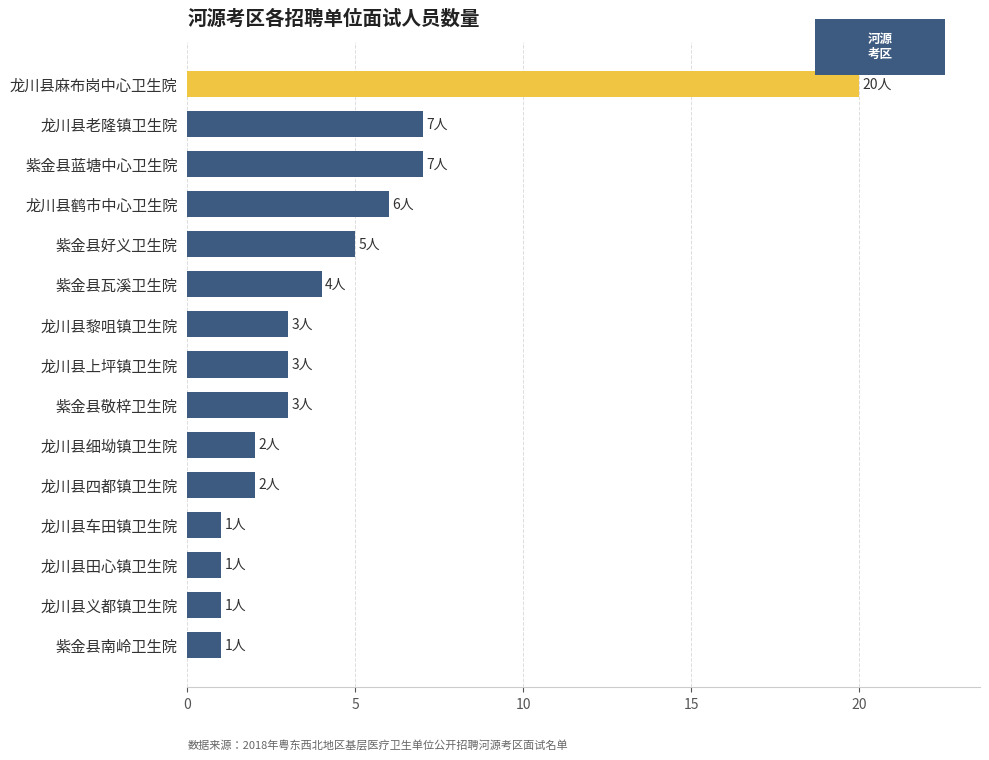

How many series are shown in this chart?

1